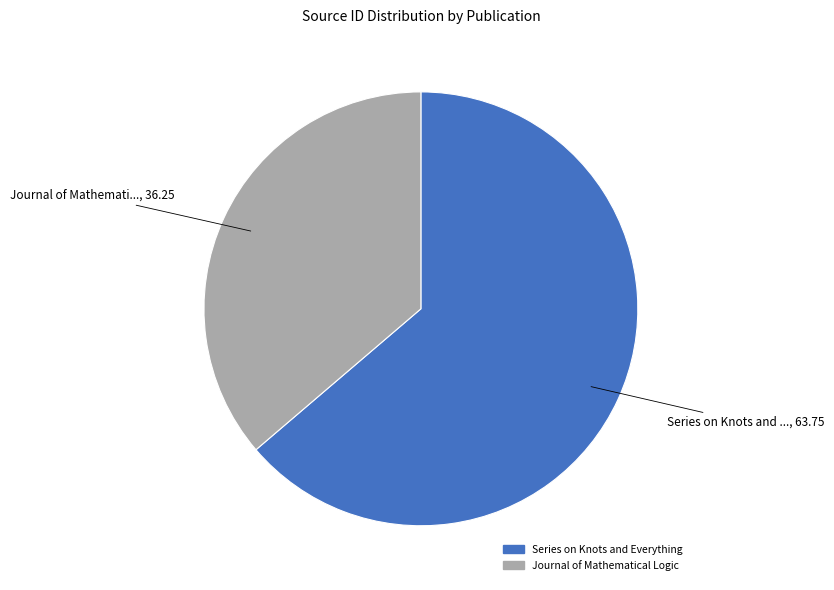

Do Series on Knots and Everything and Journal of Mathematical Logic together represent more than half of the pie?

Yes